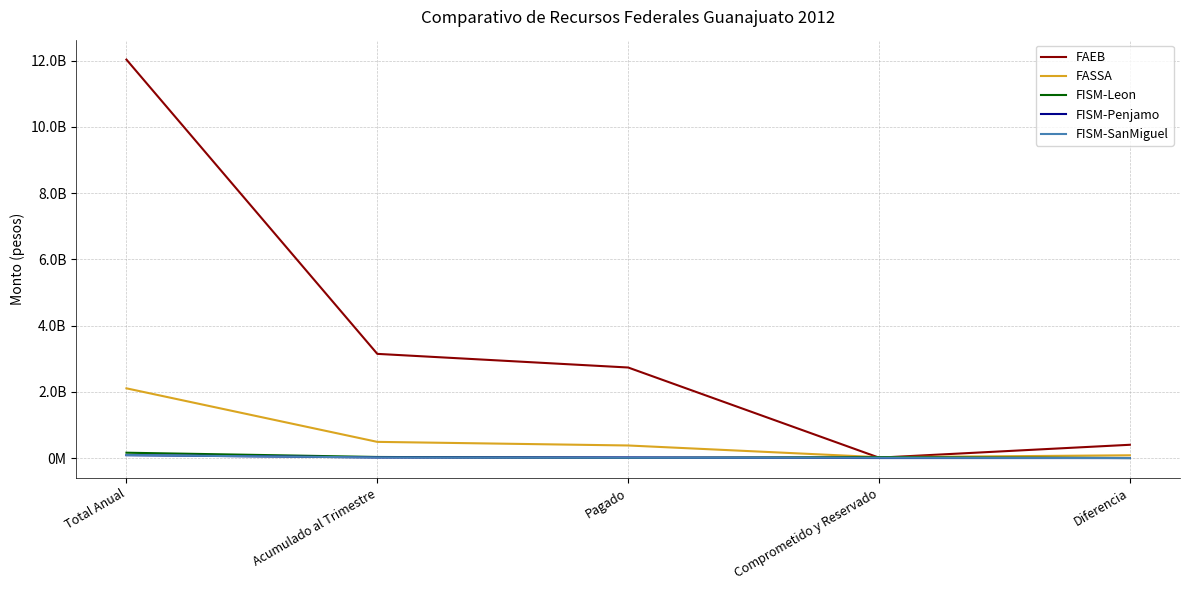

Reading right to left, list all the values displayed in this chart.

FAEB: 400226961	11580324	2733508353	3145315638	12030922565
FASSA: 82861459	26346595	378967733	488175787	2104668885
FISM-Leon: 0	27926863	4236781	32163644	160818247
FISM-Penjamo: 0	0	17376532	17376532	86882661
FISM-SanMiguel: 0	9019489	8722225	17741714	88708568